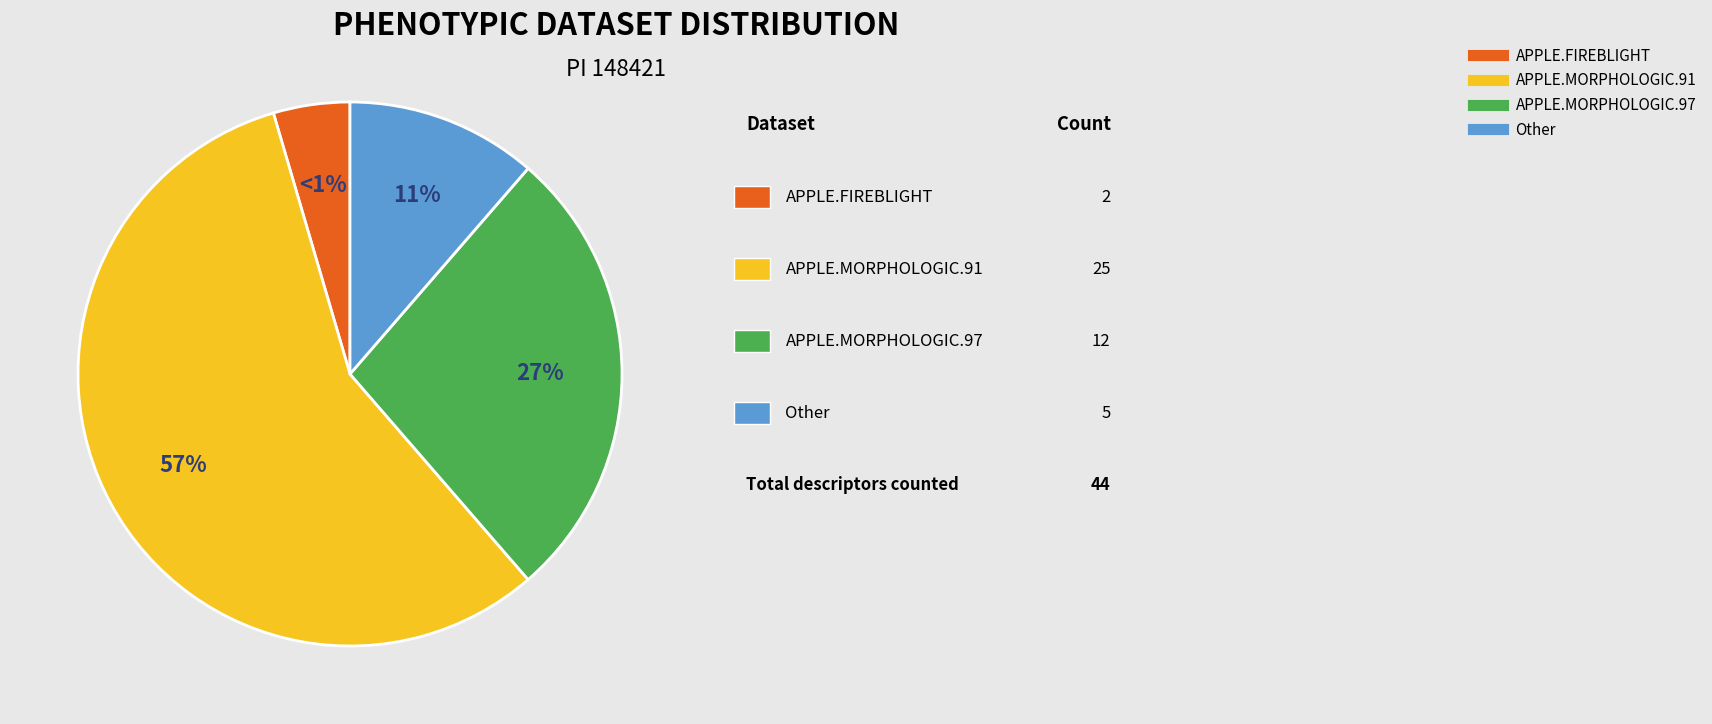

How many slices are in this pie chart?

4